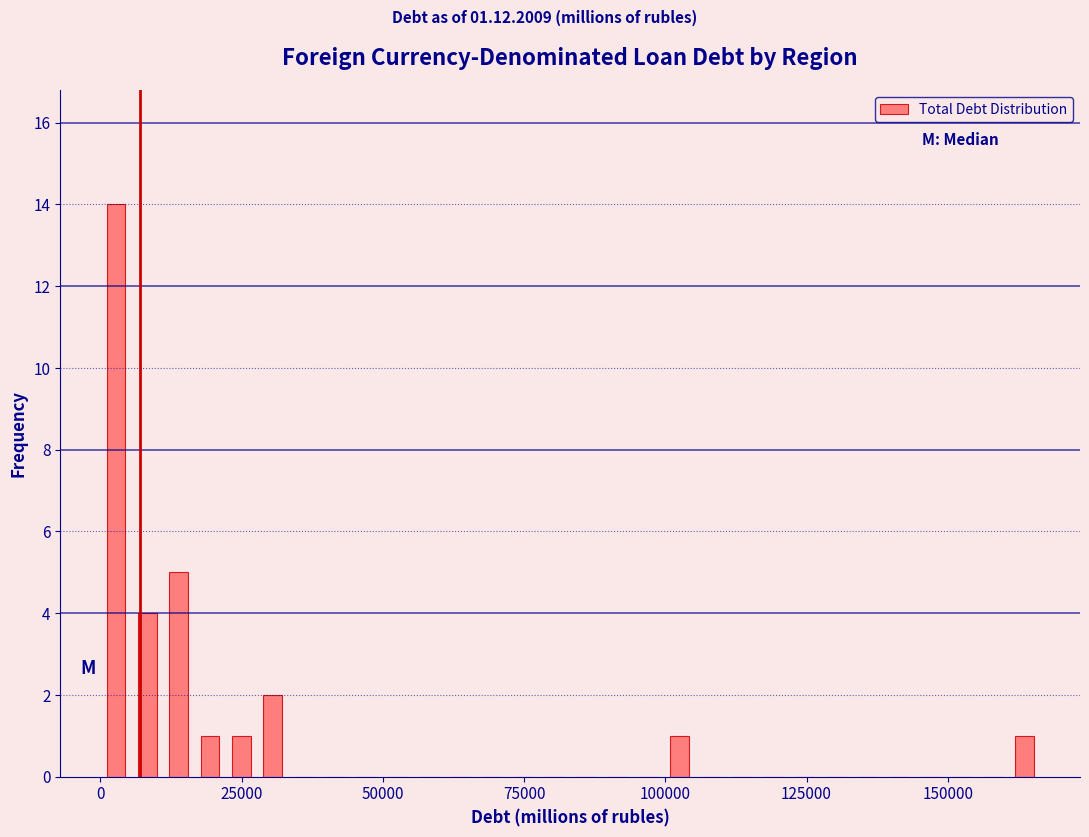

Around what value on the x-axis is the tallest bar? Give the approximate position of its centre, as read against the axis.

5000